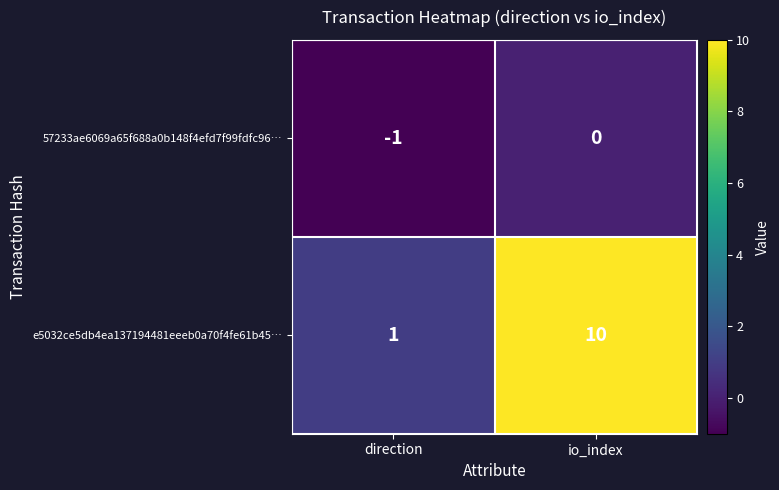

Rank the series by their maximum value, from lowest to highest.

57233ae6069a65f688a0b148f4efd7f99fdfc96…, e5032ce5db4ea137194481eeeb0a70f4fe61b45…